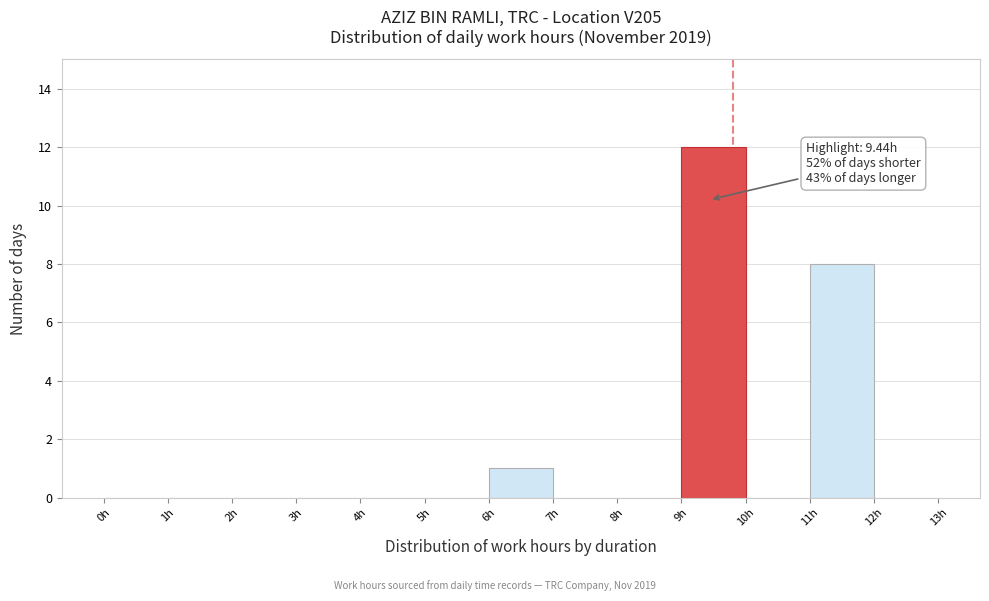

Which range on the x-axis has the tallest bar?

9 to 10